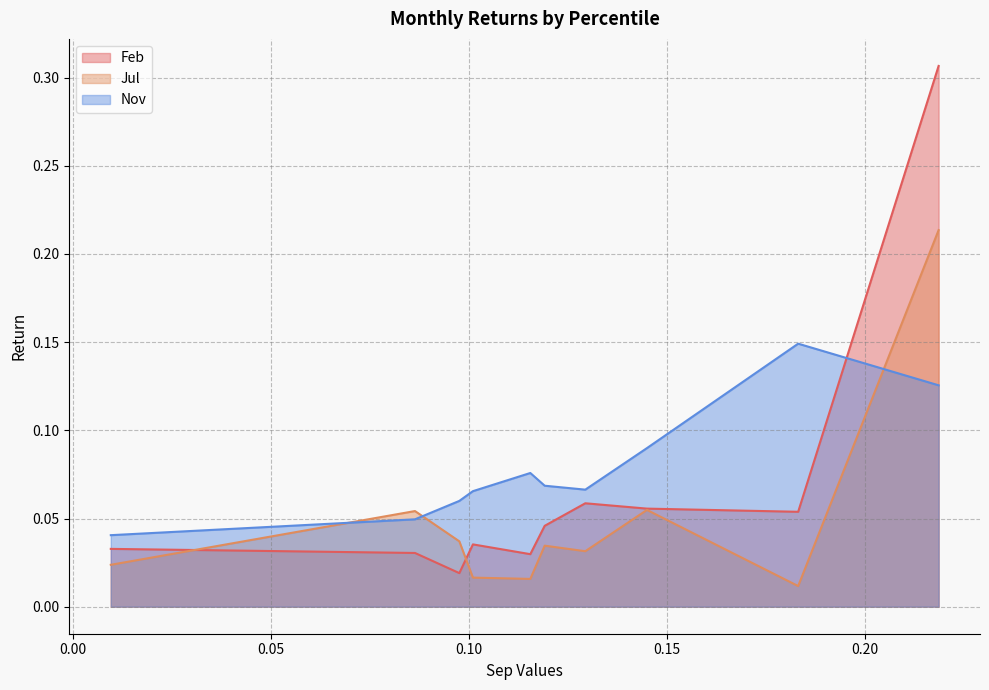

Where is the first local maximum for Feb?

pct35